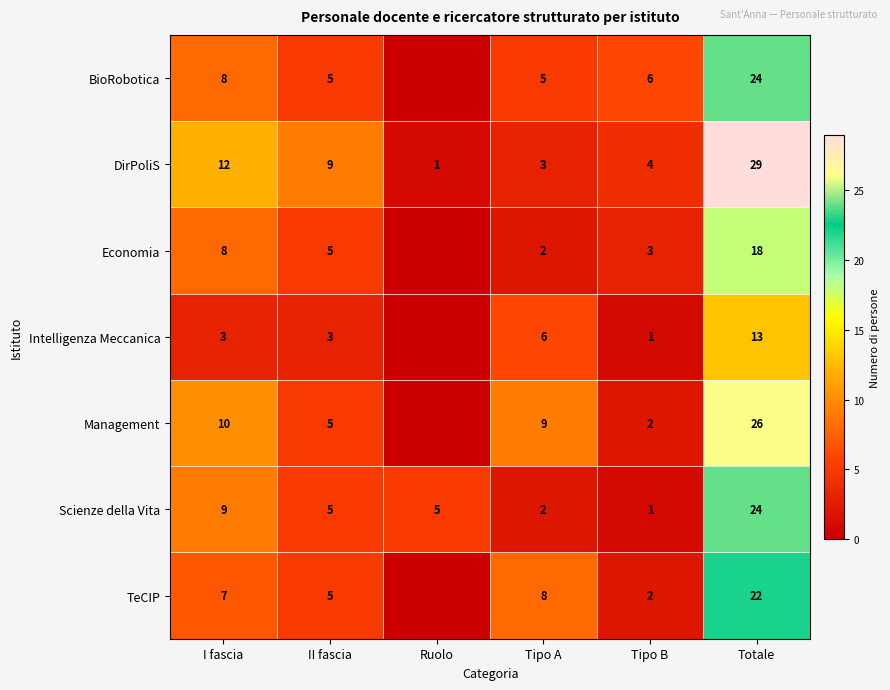

How many values in the Scienze della Vita series are below 5?

2